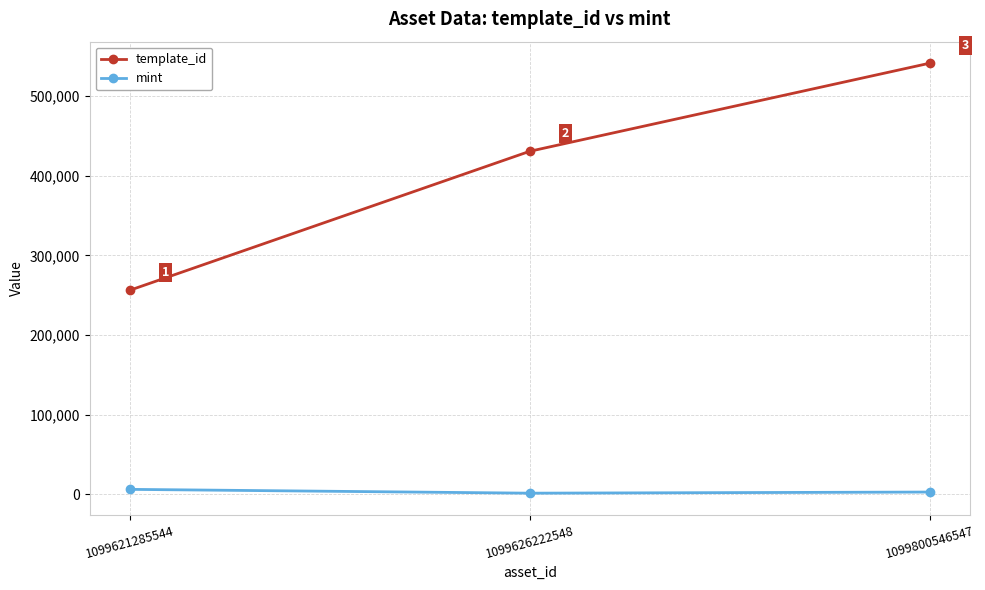

How many data points in mint are less than 2781?

1